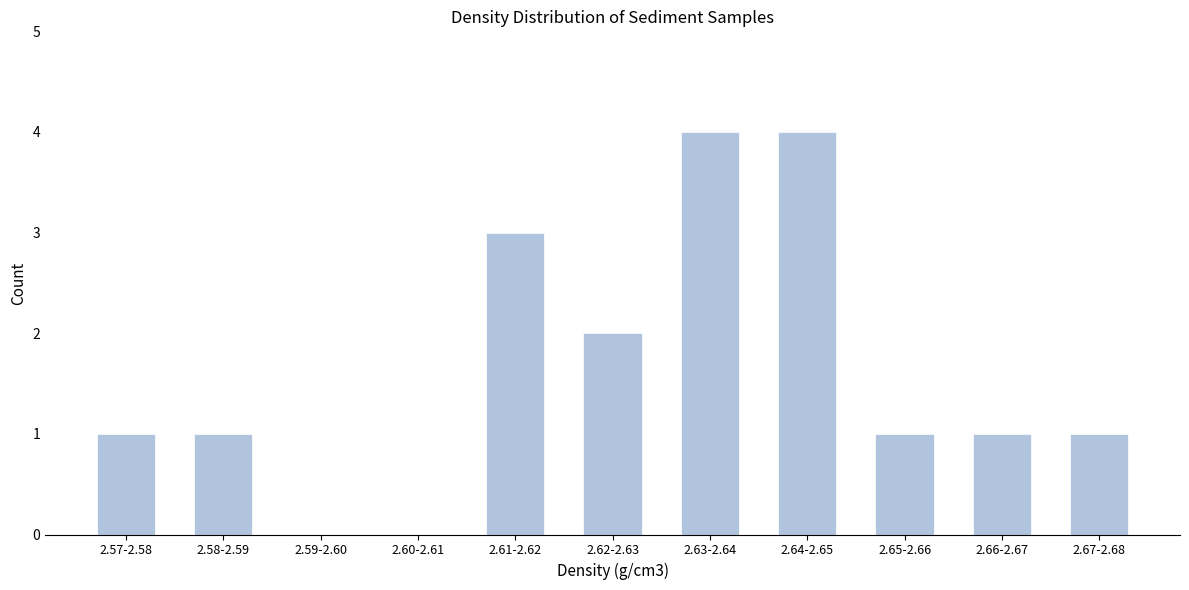

Reading left to right, extract all data points from this chart.

2.57-2.58=1	2.58-2.59=1	2.59-2.60=0	2.60-2.61=0	2.61-2.62=3	2.62-2.63=2	2.63-2.64=4	2.64-2.65=4	2.65-2.66=1	2.66-2.67=1	2.67-2.68=1